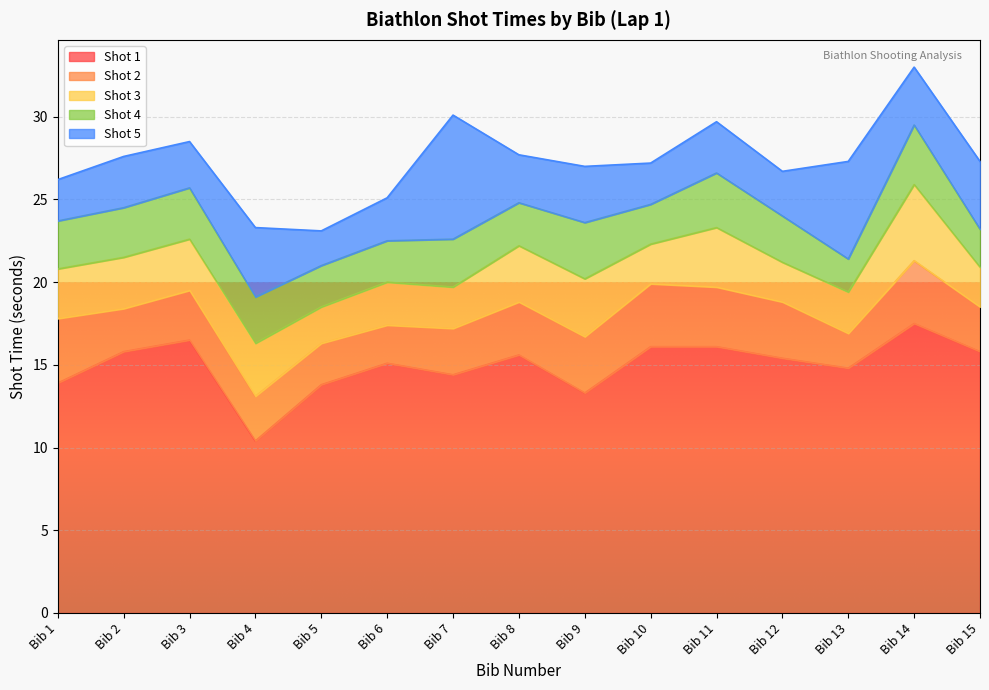

How many distinct data groups are displayed?

5